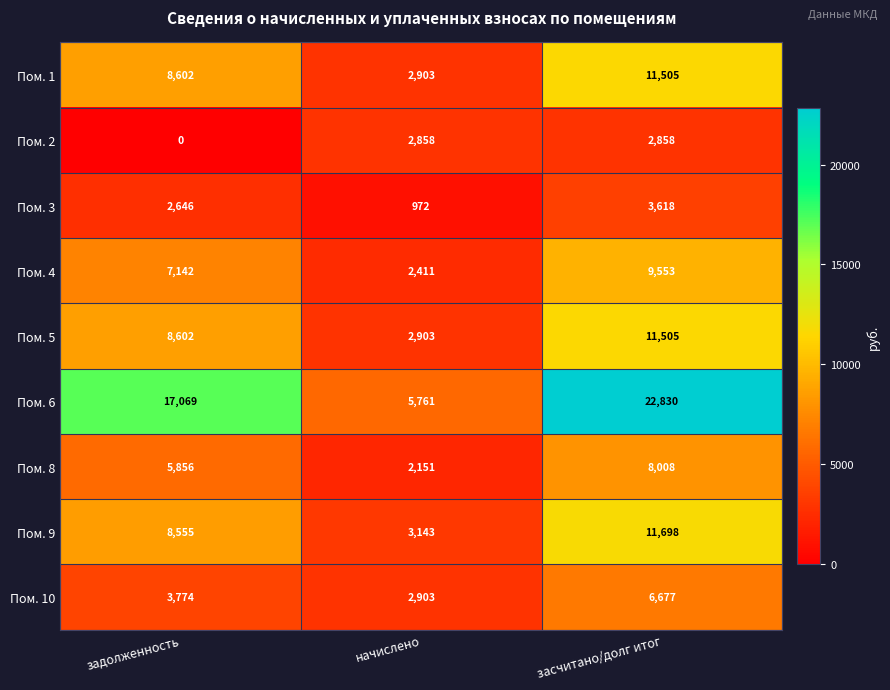

Which category has the lowest value across all series?

задолженность